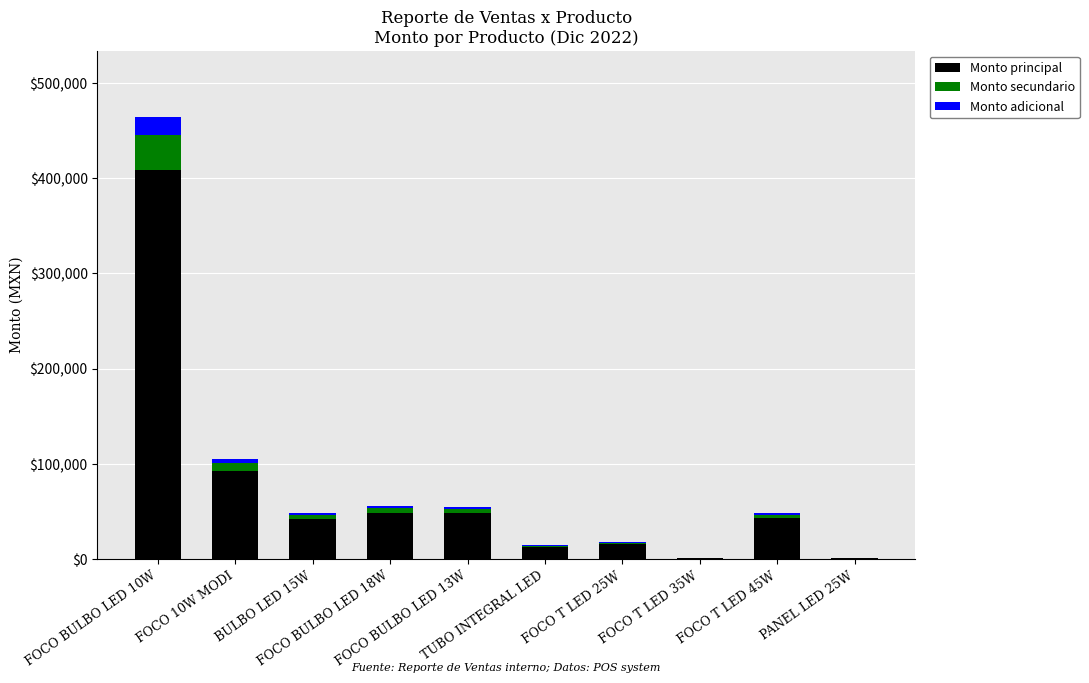

Does the chart contain stacked bars?

Yes